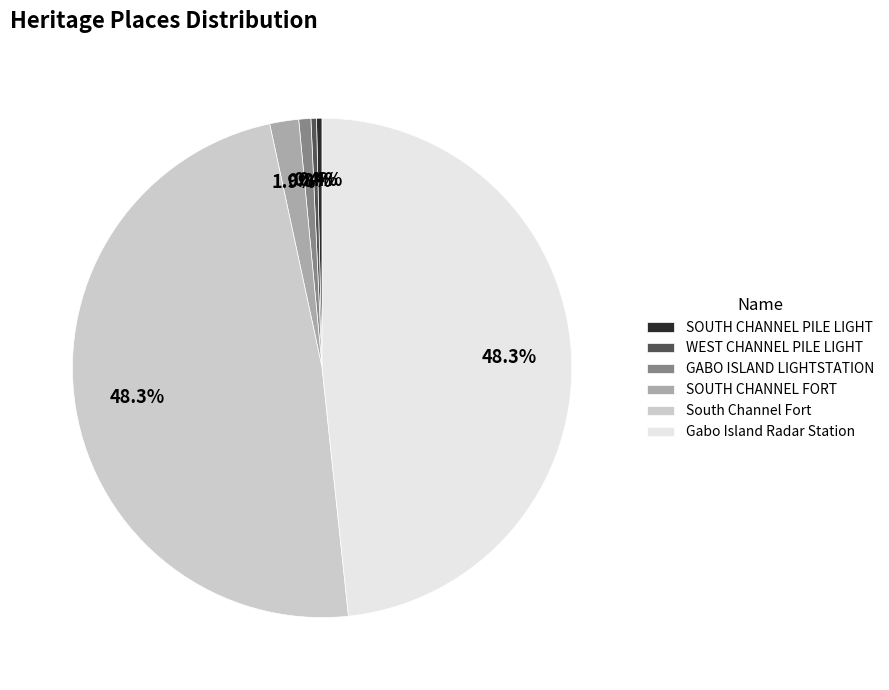

To the nearest percent, what portion does South Channel Fort represent?

48%